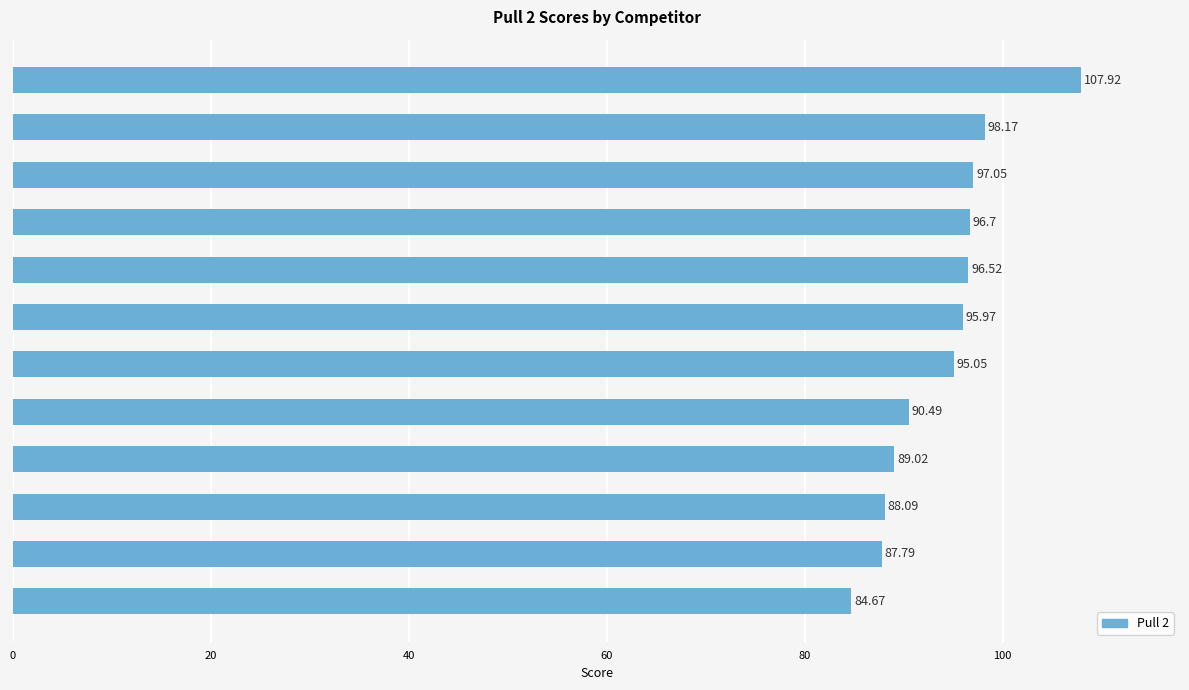

What is the label of the 2nd bar from the top?

Too Hot to Handle (DK)